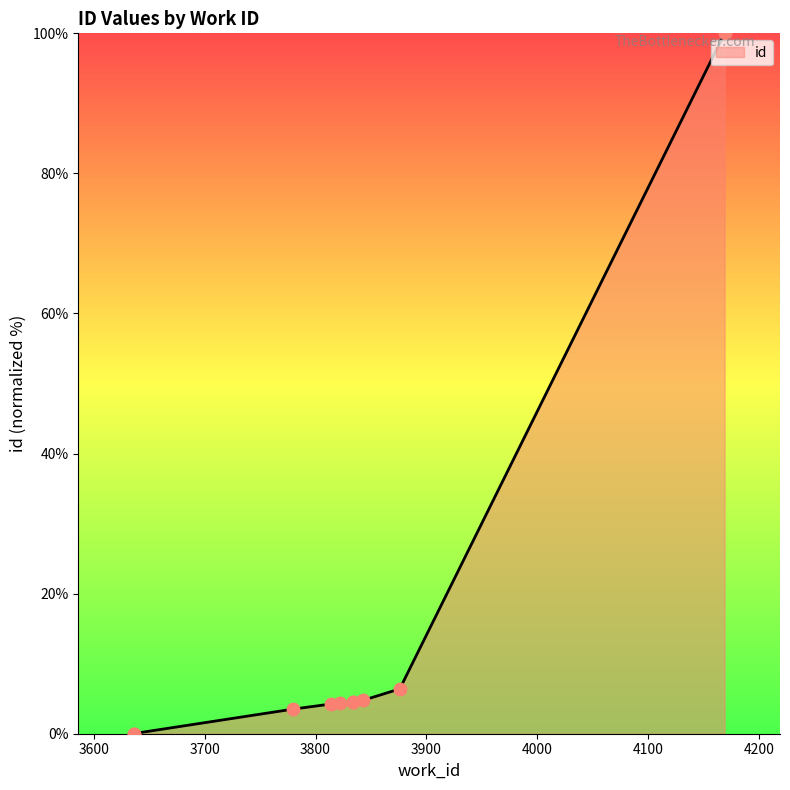

What is the change in value from 3843 to 3876?

+1.6